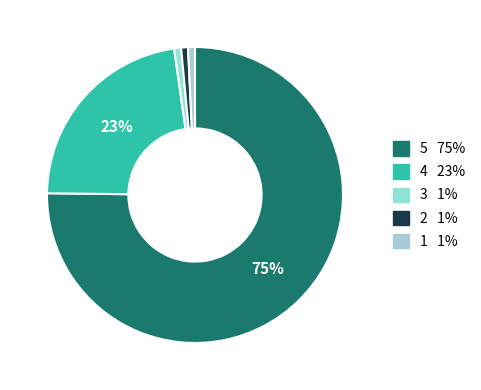

How many slices are in this pie chart?

5